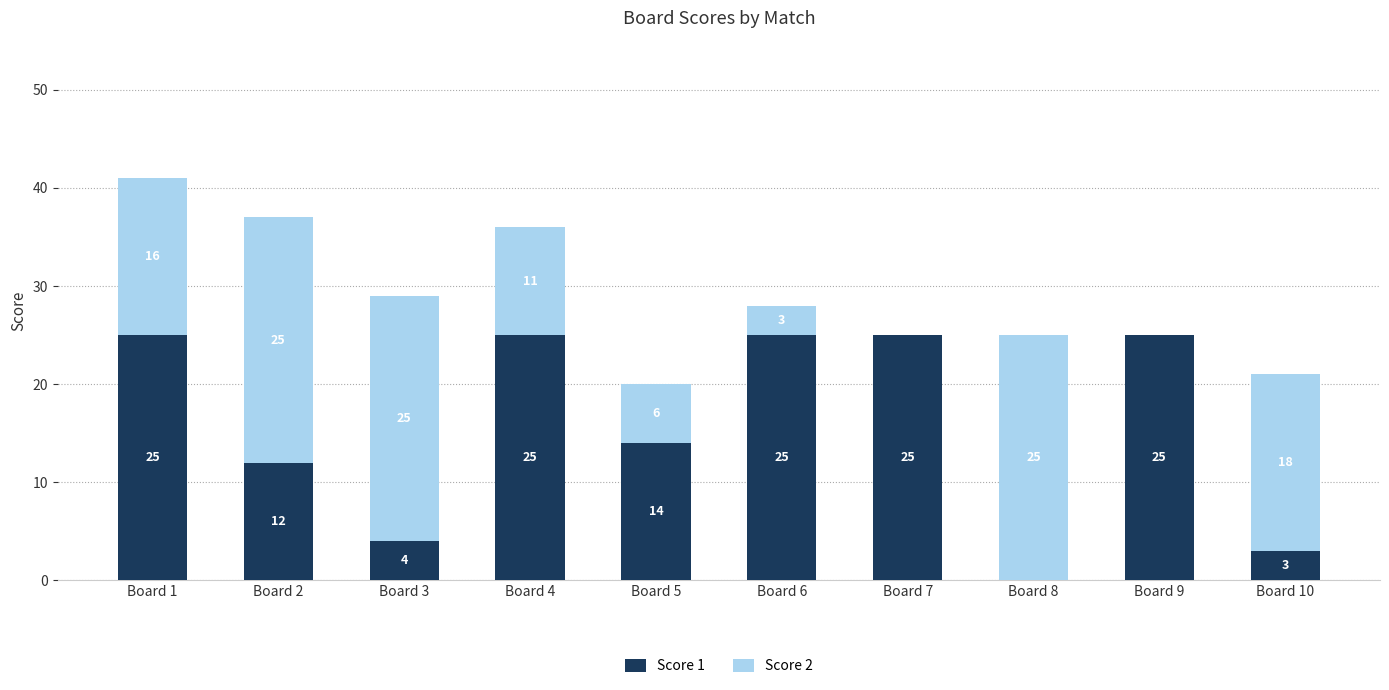

Does the chart contain stacked bars?

Yes